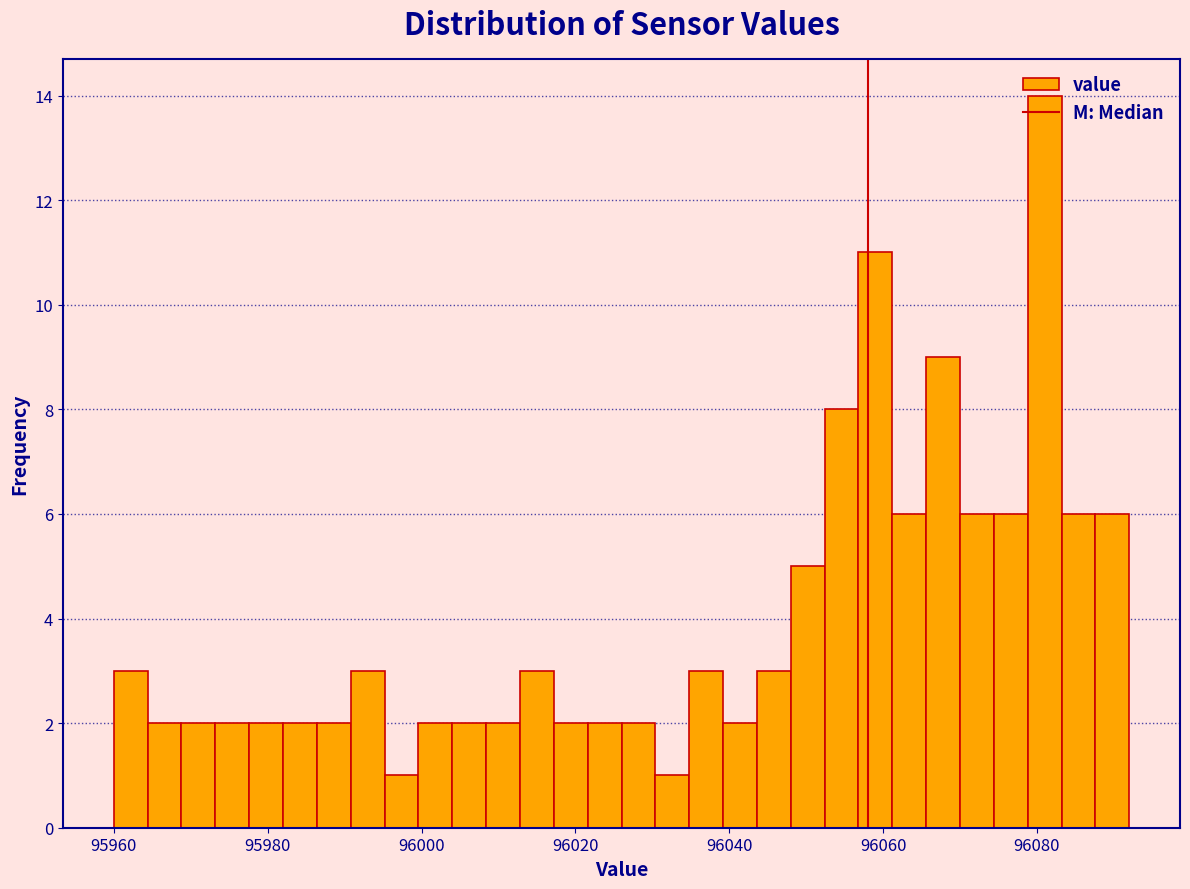

Around what value on the x-axis is the tallest bar? Give the approximate position of its centre, as read against the axis.

96082